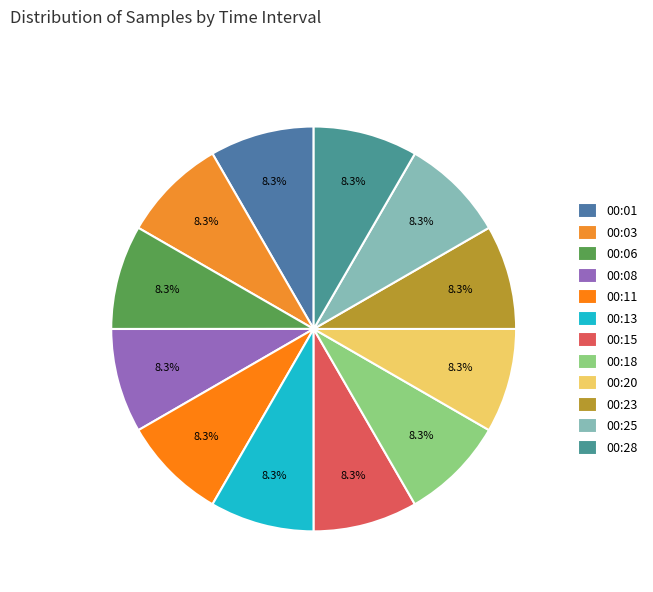

The 00:13 slice represents 8% of the pie. True or false?

True